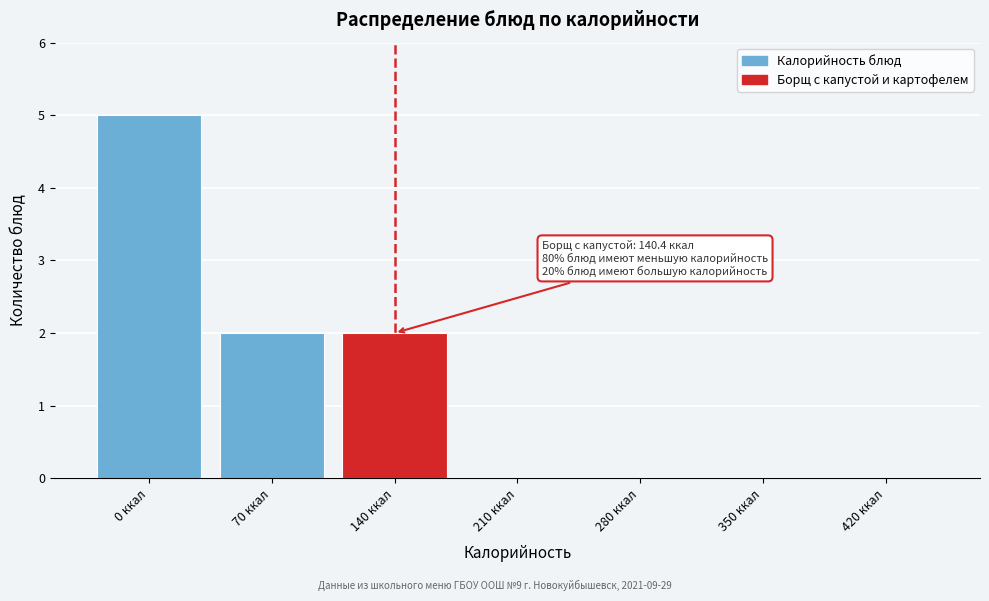

Reading left to right, what are all the values shown in this chart?

0 ккал=5	70 ккал=2	140 ккал=2	210 ккал=0	280 ккал=0	350 ккал=0	420 ккал=0